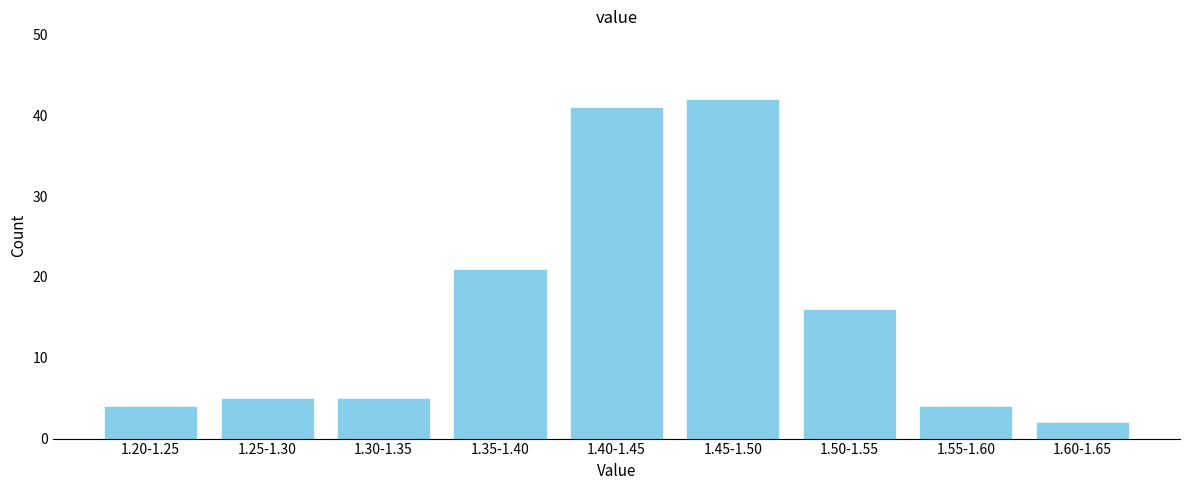

Reading left to right, transcribe all the data shown in this chart.

4	5	5	21	41	42	16	4	2